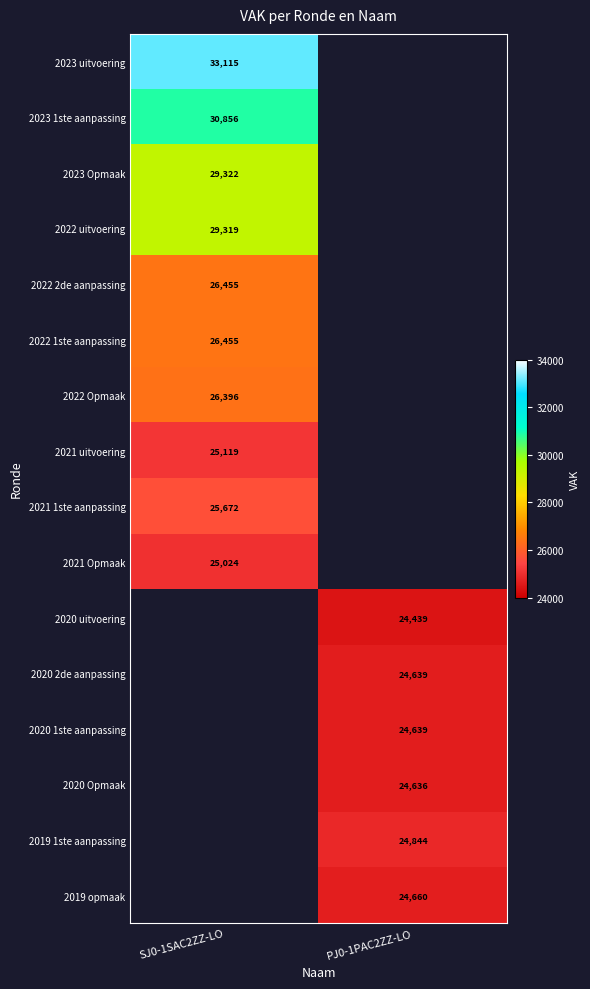

The value of 2023 uitvoering at SJ0-1SAC2ZZ-LO is 22561. True or false?

False